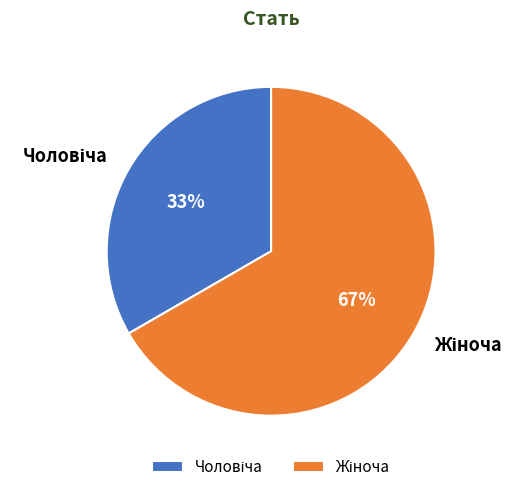

Is there any slice that represents more than half of the pie?

Yes